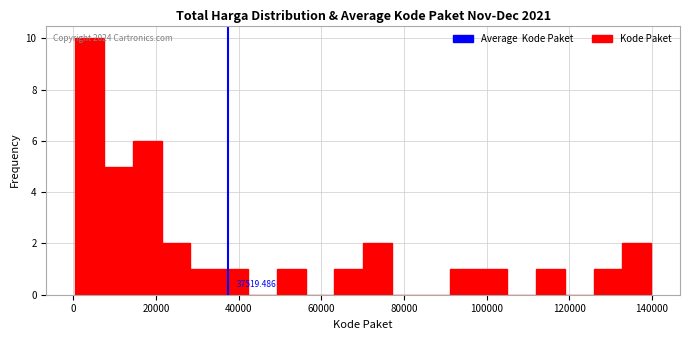

Read against the x-axis, roughly where is the centre of the tallest bar?

4000